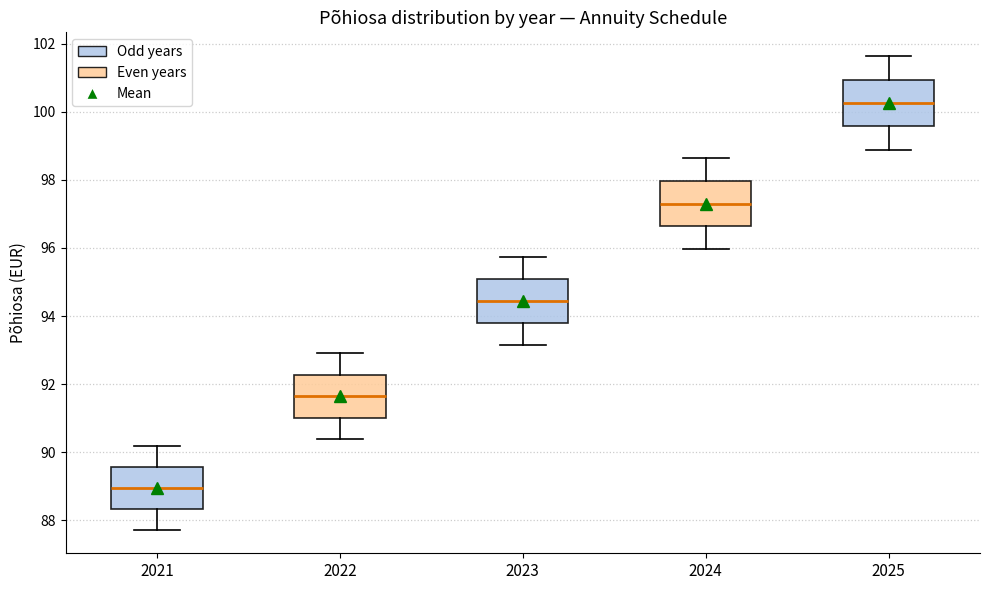

Reading left to right, read every box against the y-axis: the position of its median line, the range the box covers, and the ends of its whiskers. The values are not printed on the chart, so give them approximately, as read against the axis.

2021: median 89.0, box 88.4 to 89.6, whiskers 87.8 to 90.2
2022: median 91.6, box 91.0 to 92.2, whiskers 90.4 to 93.0
2023: median 94.4, box 93.8 to 95.0, whiskers 93.2 to 95.8
2024: median 97.2, box 96.6 to 98.0, whiskers 96.0 to 98.6
2025: median 100.2, box 99.6 to 101.0, whiskers 98.8 to 101.6